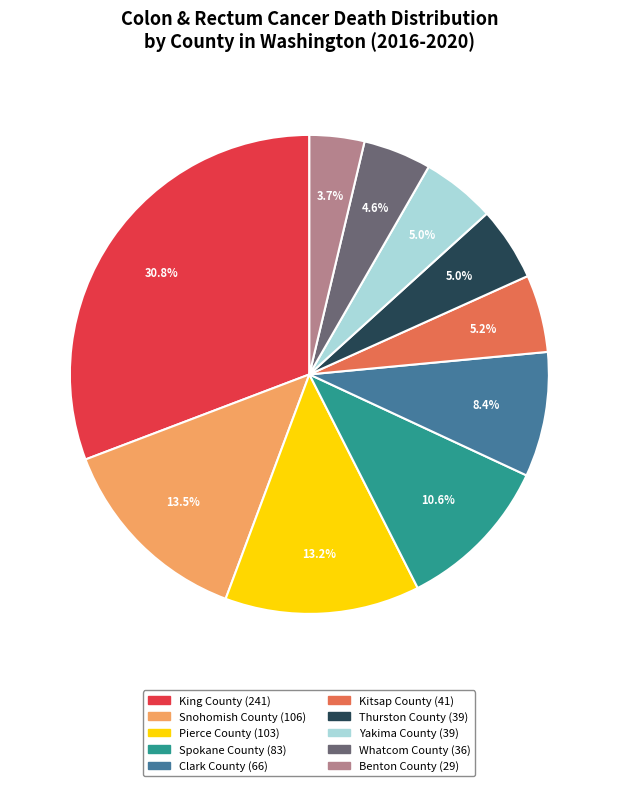

What is the ratio of the value at Snohomish County to the value at Yakima County?

2.7